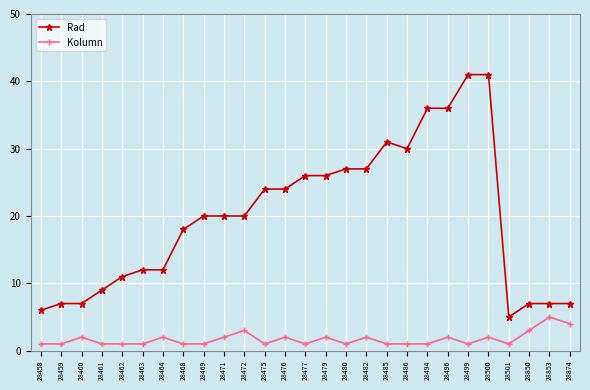

List the series in order of their overall mean, lowest first.

Kolumn, Rad